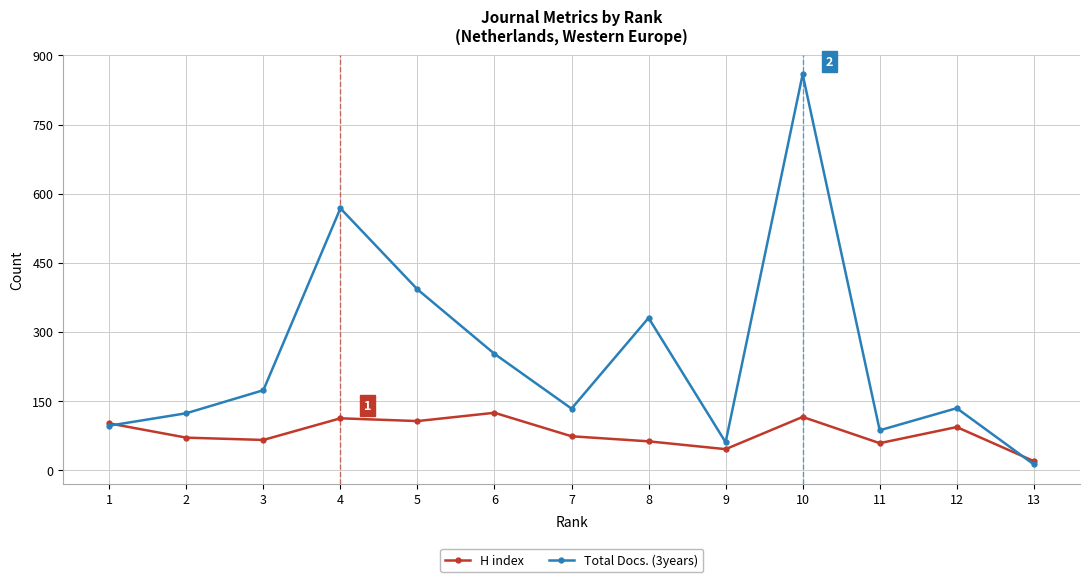

Read the H index value at 10.

115